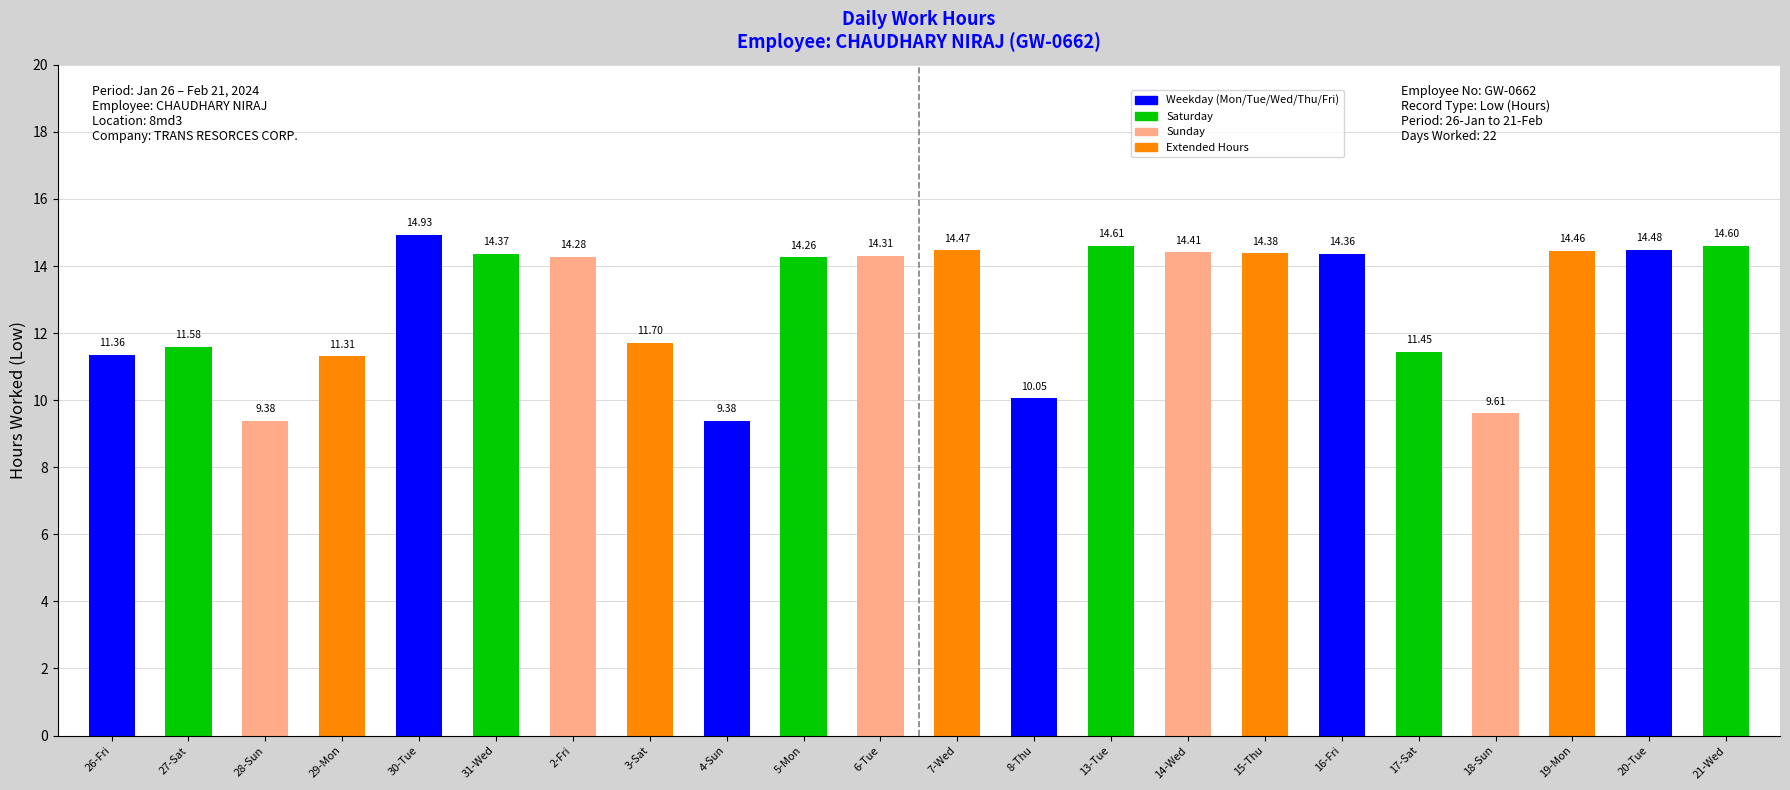

Which label corresponds to the largest value in the chart?

30-Tue